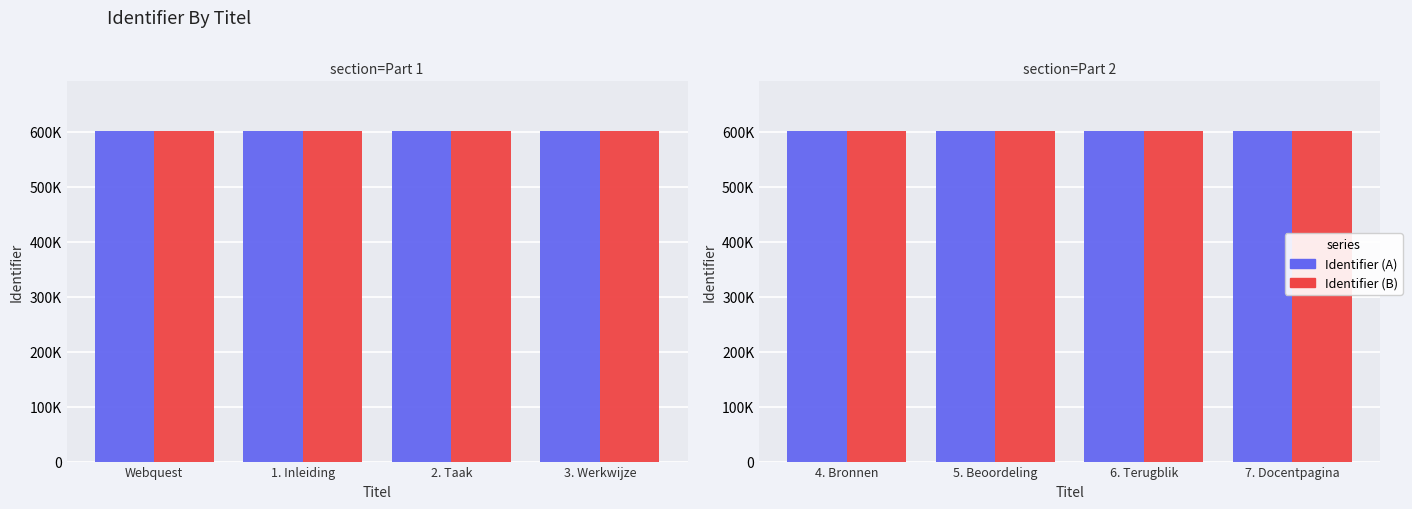

What position from the right is 7. Docentpagina?

1